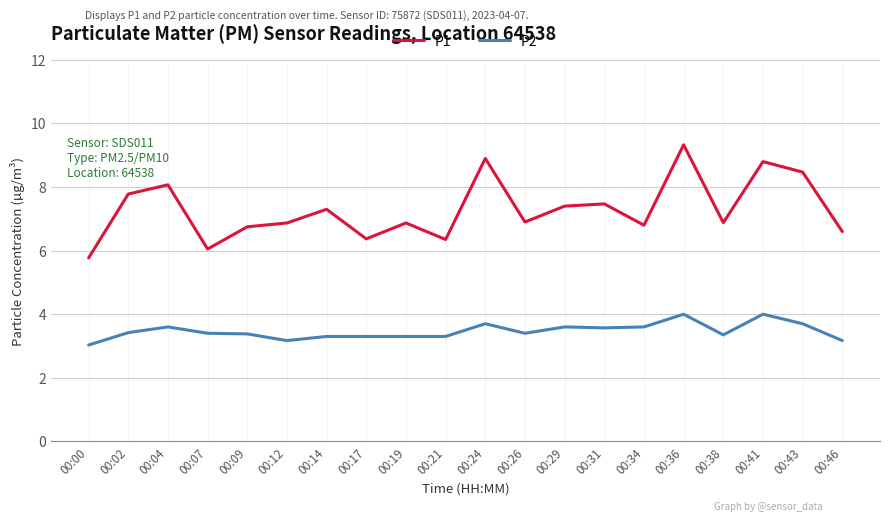

Which category has the lowest value in the P1 series?

00:00